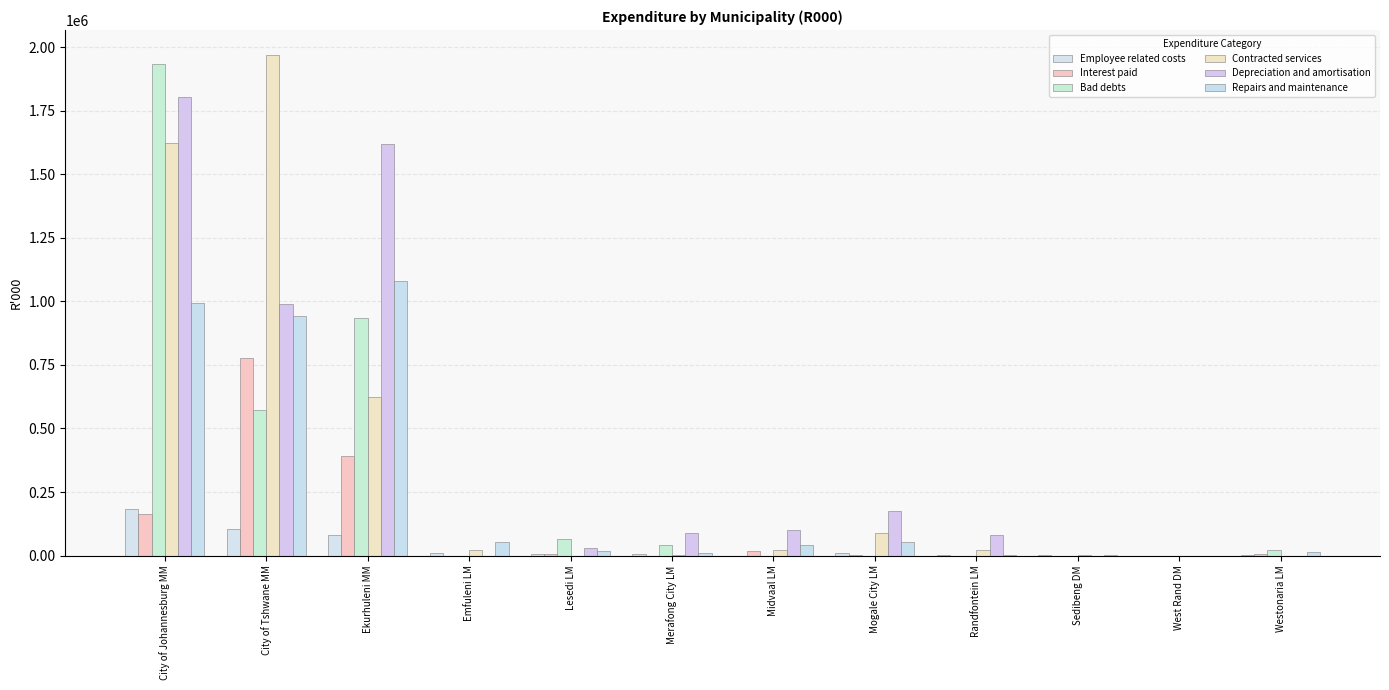

What is the difference between the maximum and minimum values in the Interest paid series?

776646